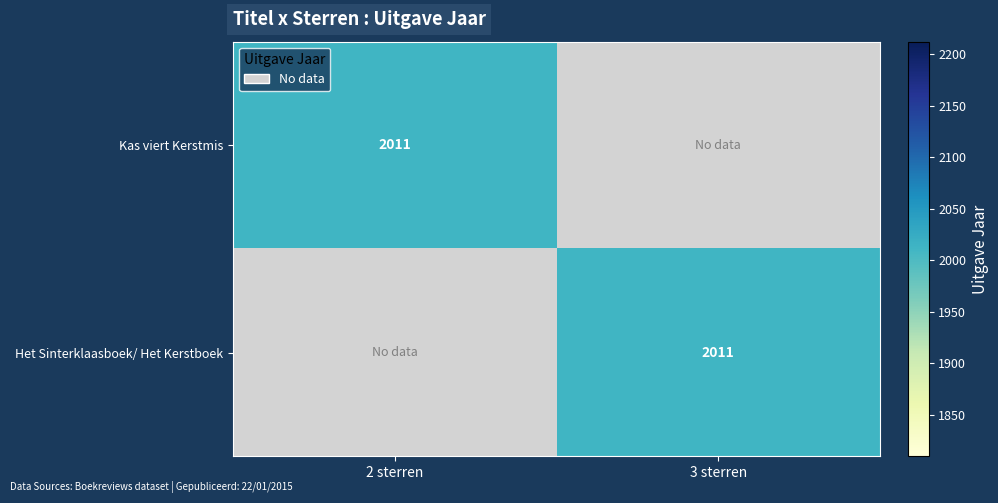

Is it true that Kas viert Kerstmis equals 2011 at 2 sterren?

True